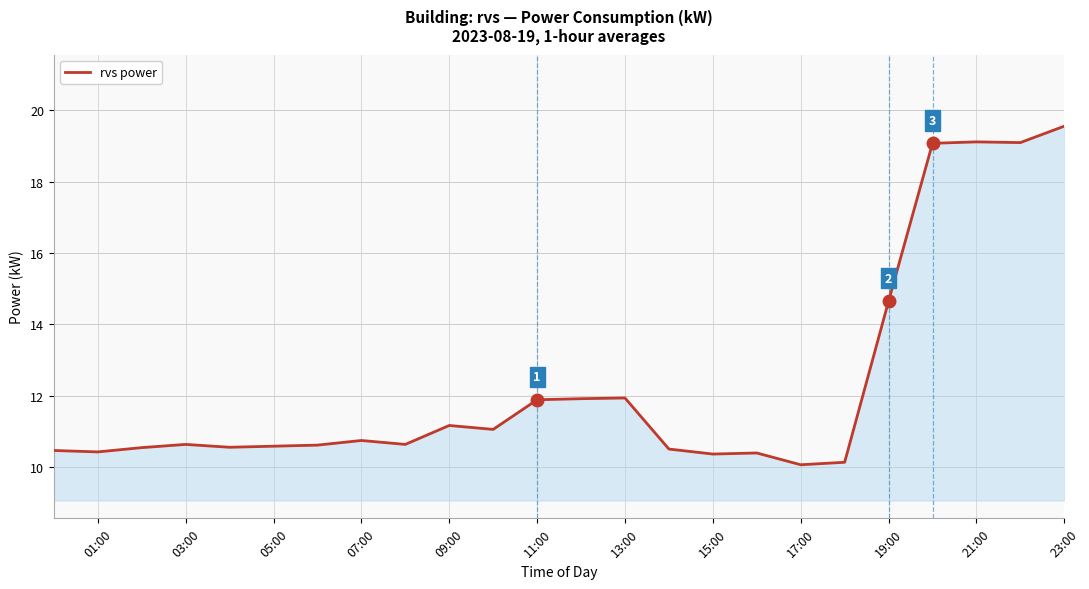

What is the greatest value displayed?

19.6